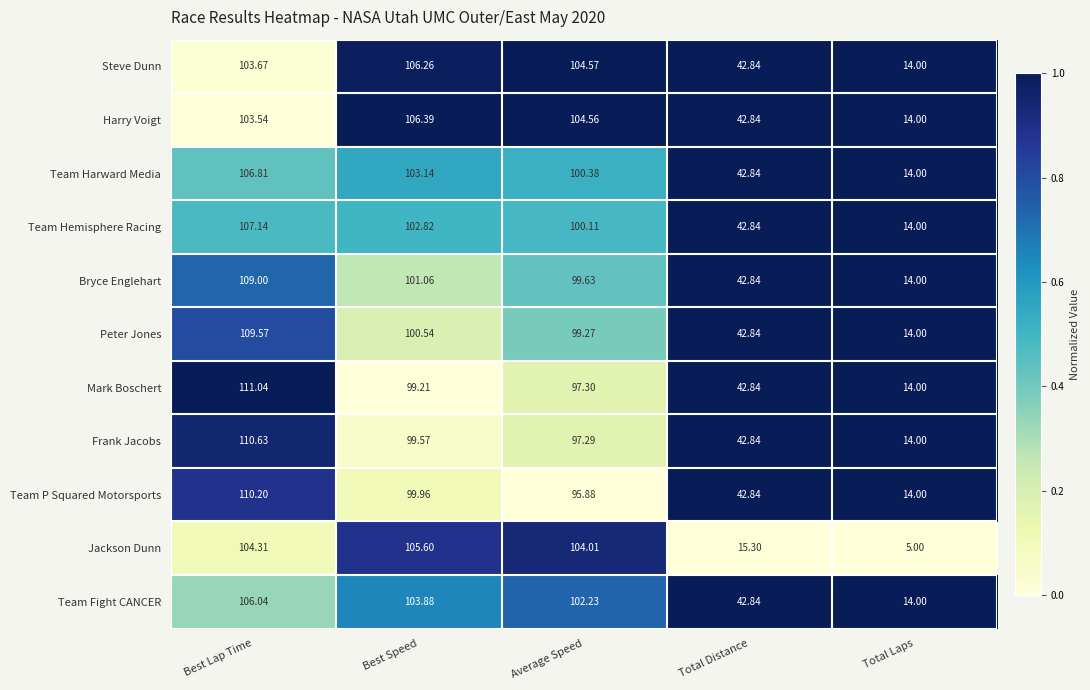

Which series changed the most between Best Lap Time and Total Laps?

Jackson Dunn